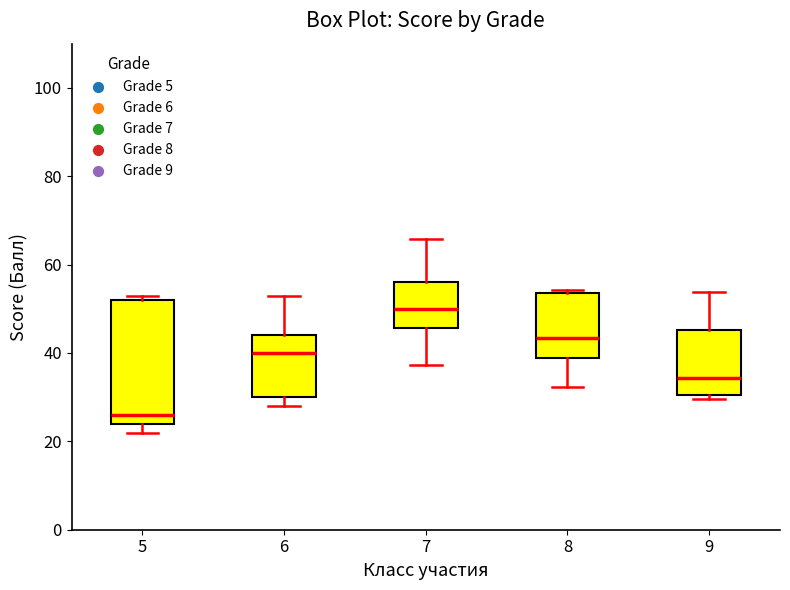

Where is the lower edge of the box at x = 5 on the y-axis? The values are not printed on the chart, so give them approximately, as read against the axis.

24